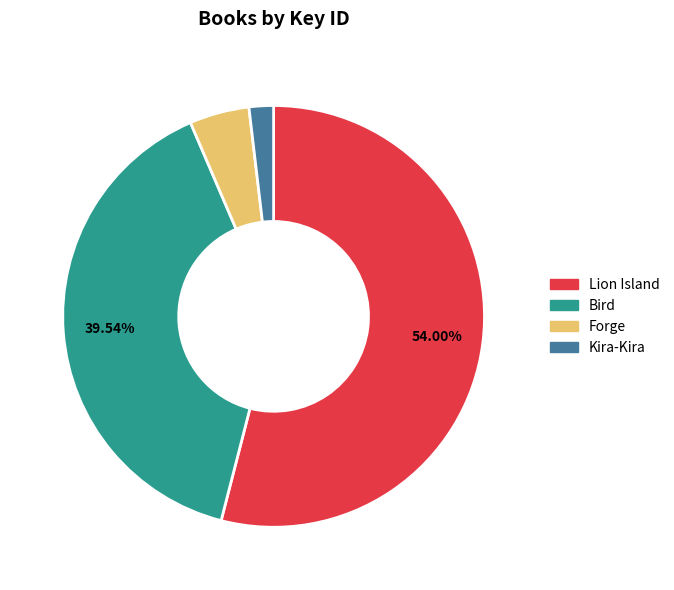

How many segments does this pie chart have?

4